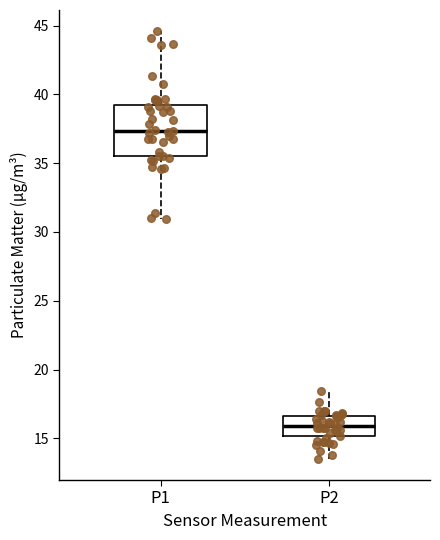

Reading left to right, transcribe this box plot: for each box, give where its median line is, the range the box spans, and where its two whiskers end, as read against the y-axis. The values are not printed on the chart, so give them approximately, as read against the axis.

P1: median 37.5, box 35.5 to 39.0, whiskers 31.0 to 44.5
P2: median 16.0, box 15.0 to 16.5, whiskers 13.5 to 18.5